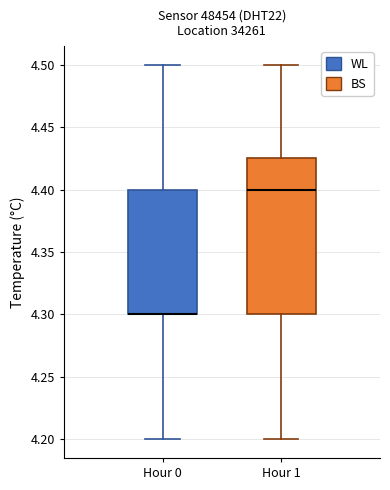

Reading left to right, read every box against the y-axis: the position of its median line, the range the box covers, and the ends of its whiskers. The values are not printed on the chart, so give them approximately, as read against the axis.

Hour 0: median 4.300 (drawn on the box's lower edge), box 4.300 to 4.400, whiskers 4.200 to 4.500
Hour 1: median 4.400, box 4.300 to 4.425, whiskers 4.200 to 4.500